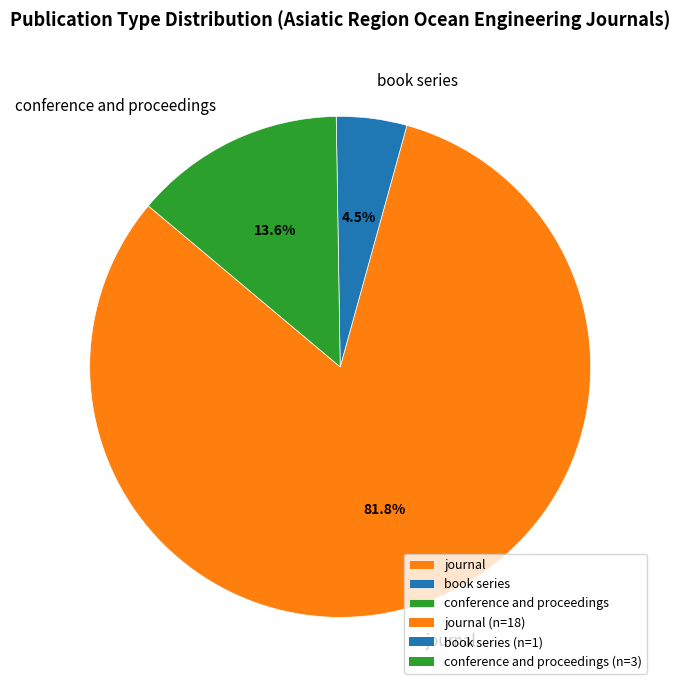

Is it true that book series is 18% of the pie?

False